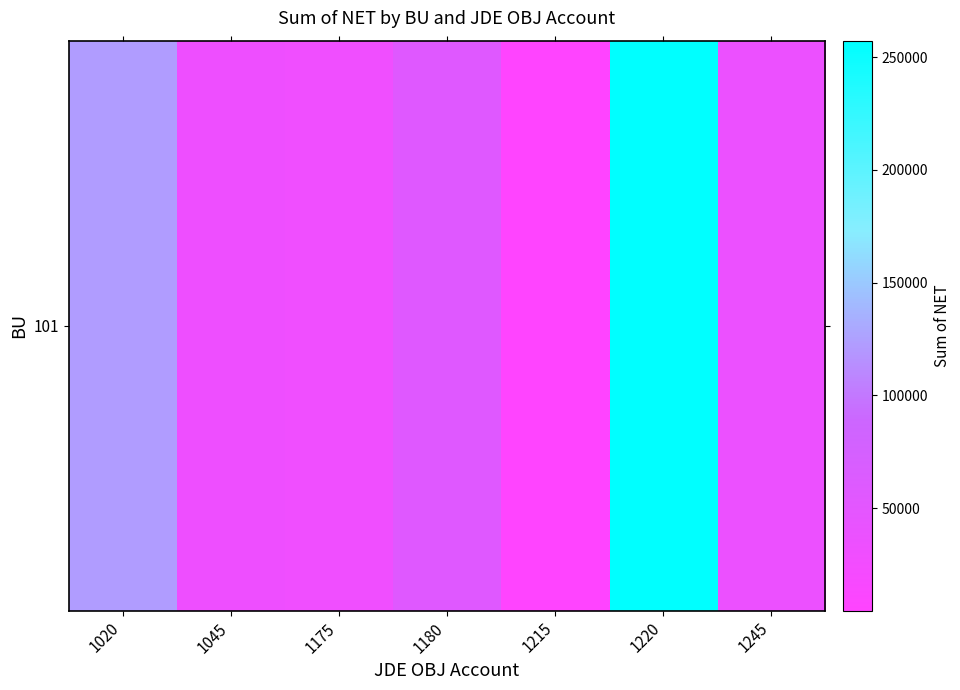

Is it true that the value at 1245 is 18440.2?

False